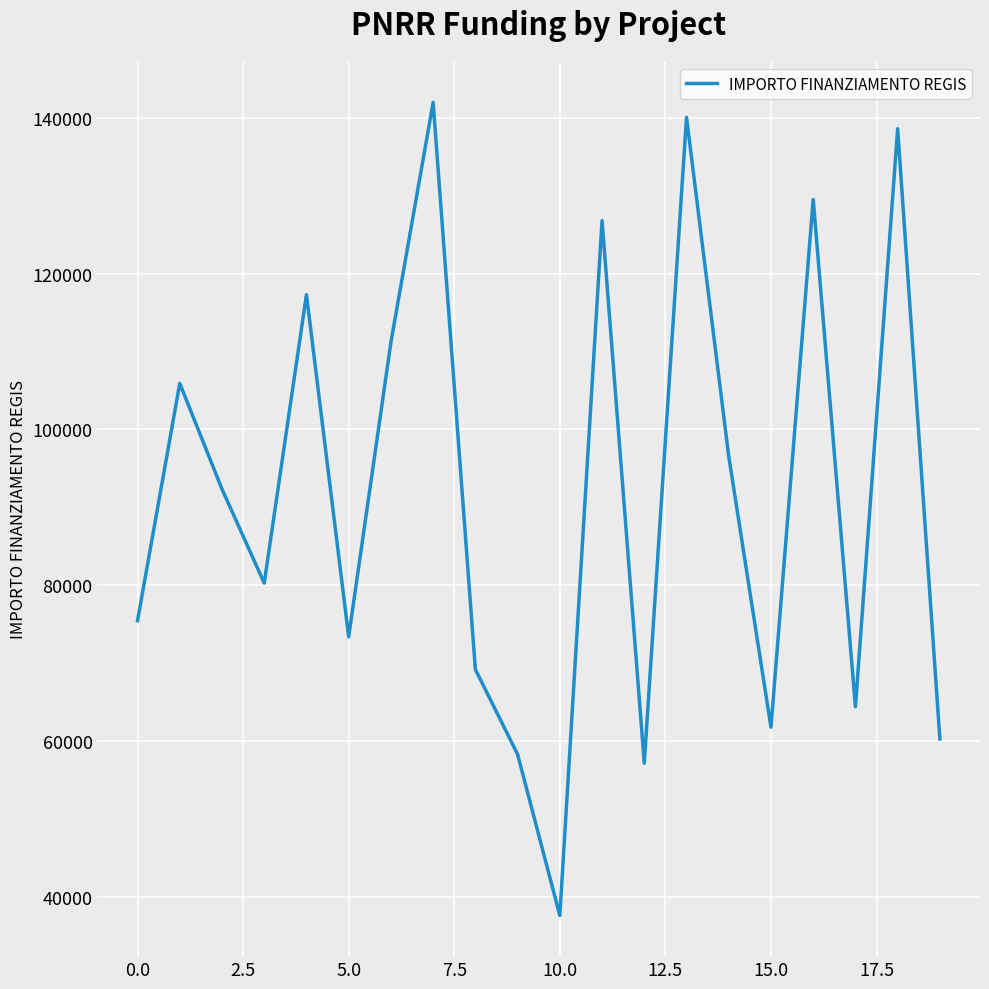

What is the difference between the maximum and minimum values?

104426.7